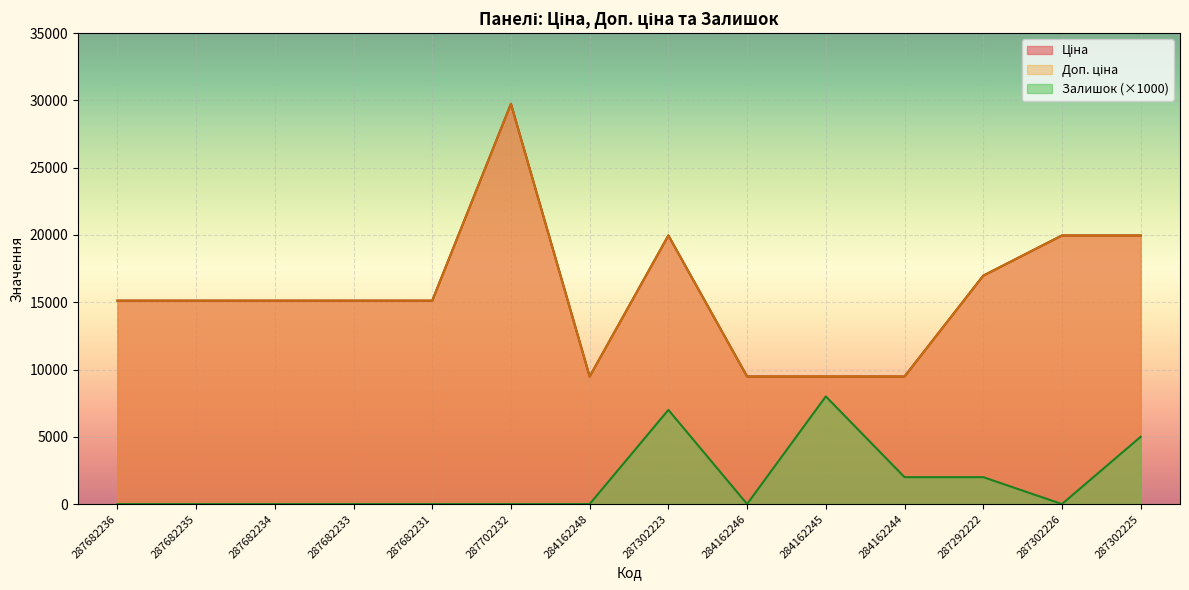

Which series has the widest spread of values?

Ціна